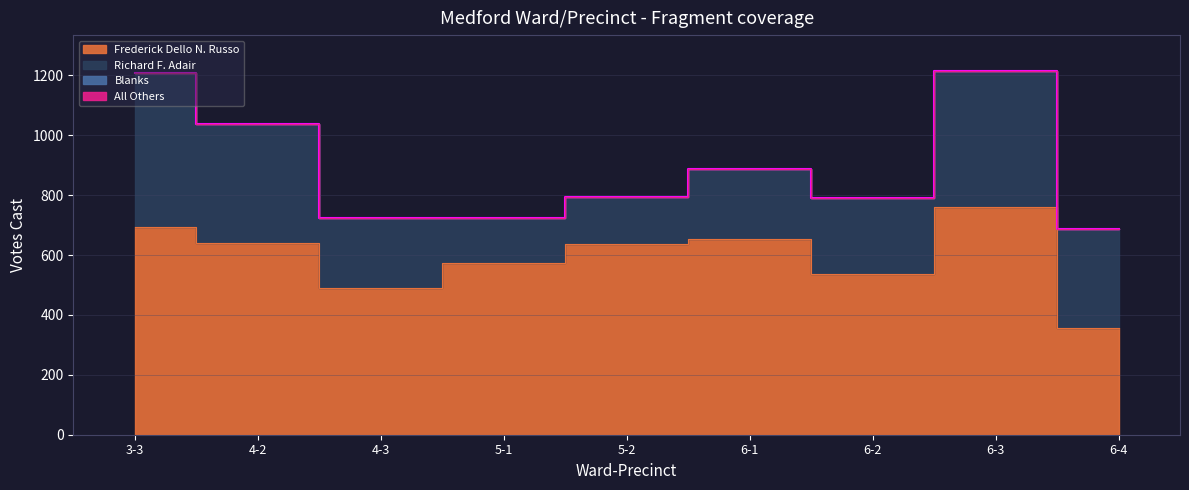

What position from the right is 4-3?

7